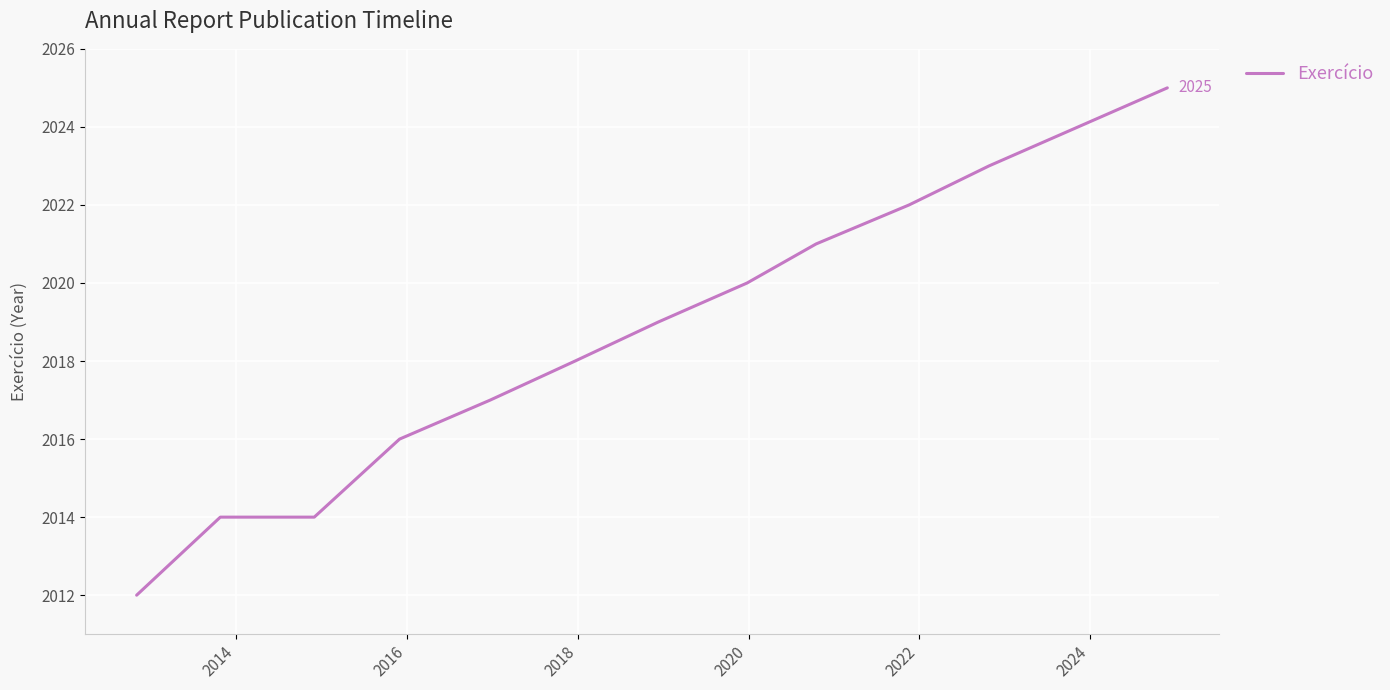

What is the smallest value displayed?

2012